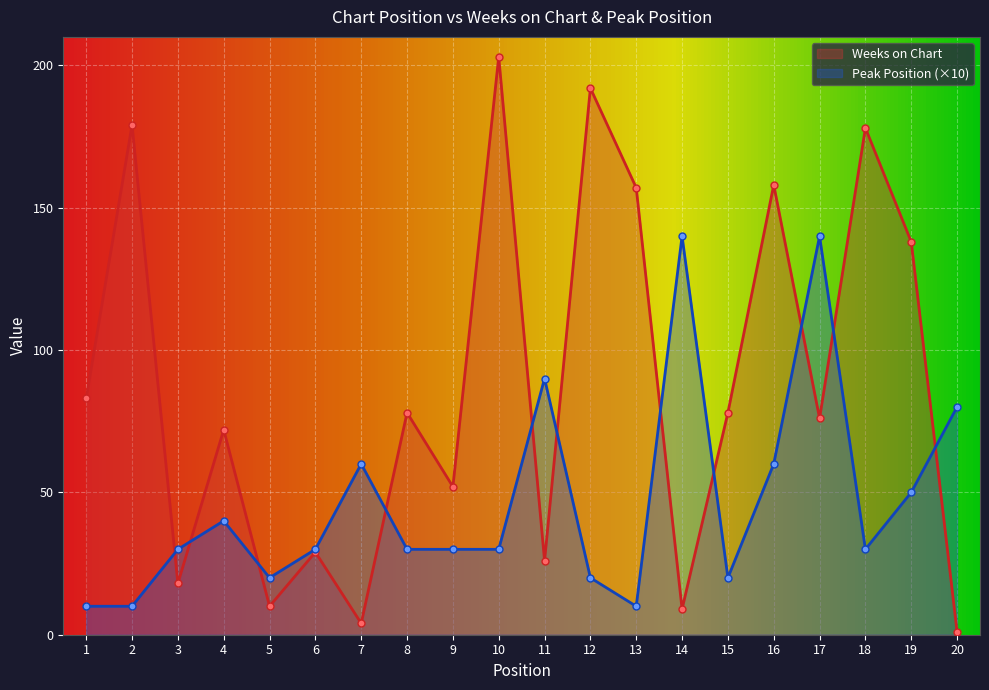

How many interior local peaks does the Weeks on Chart series have?

8